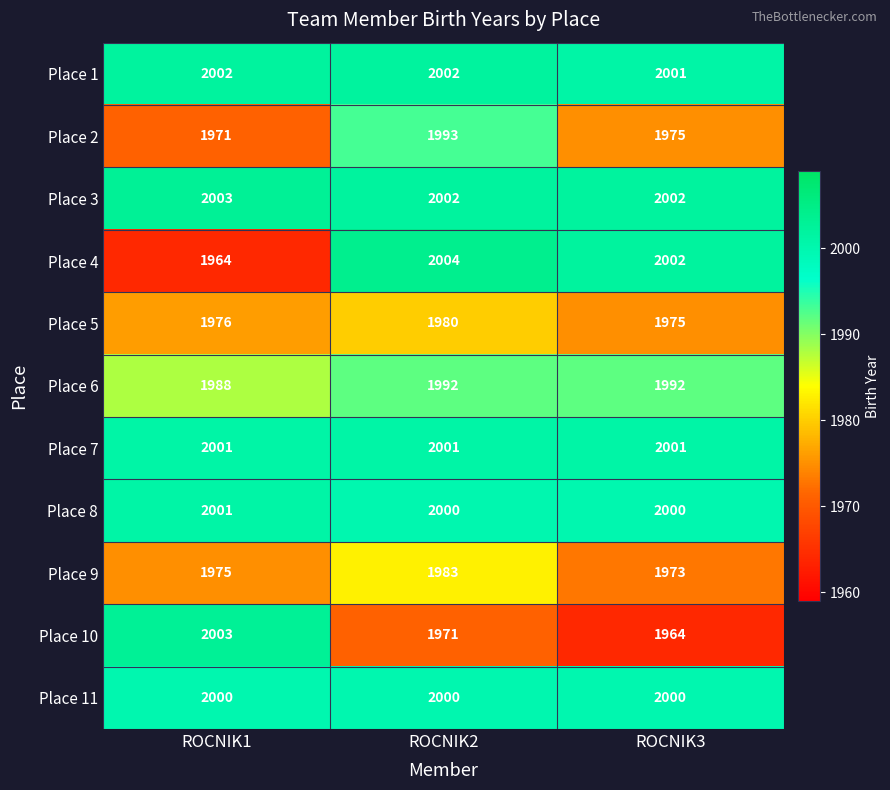

True or false: Place 6 has a value of 1992 at ROCNIK2.

True